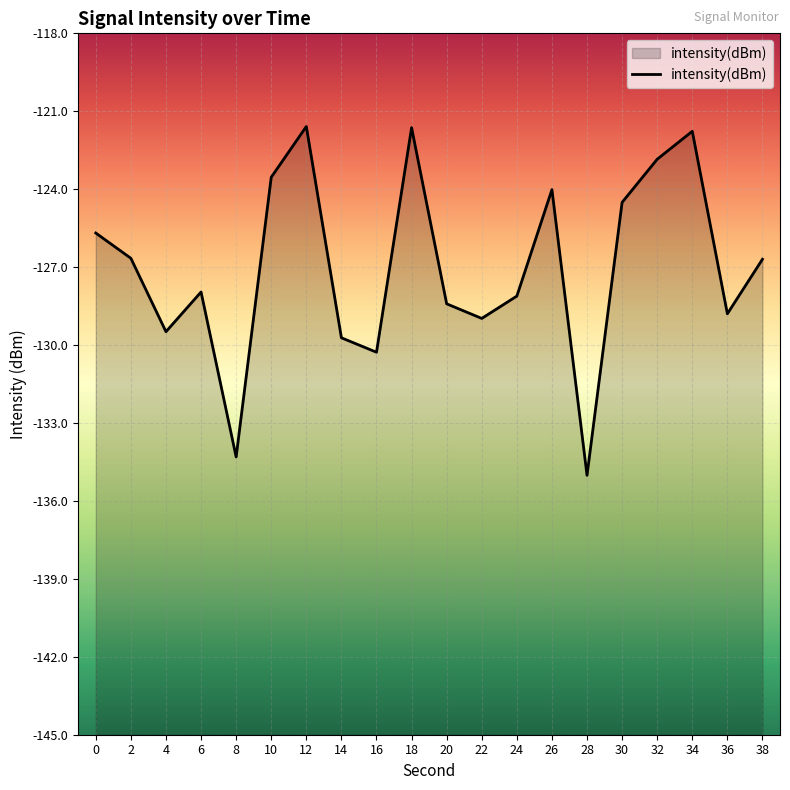

How many lines are shown in the chart?

1